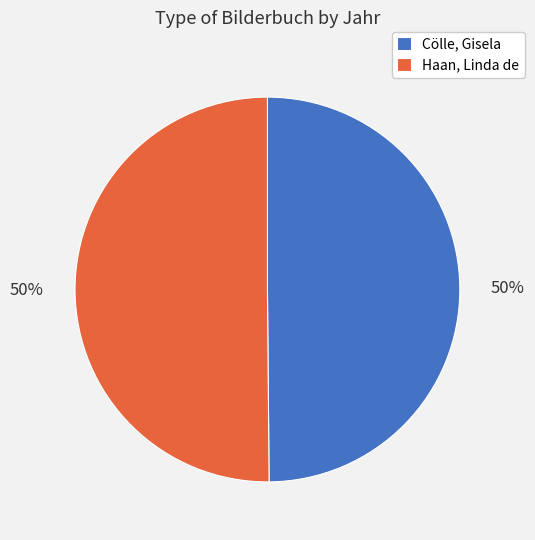

To the nearest percent, what percentage of the pie is Haan, Linda de?

50%